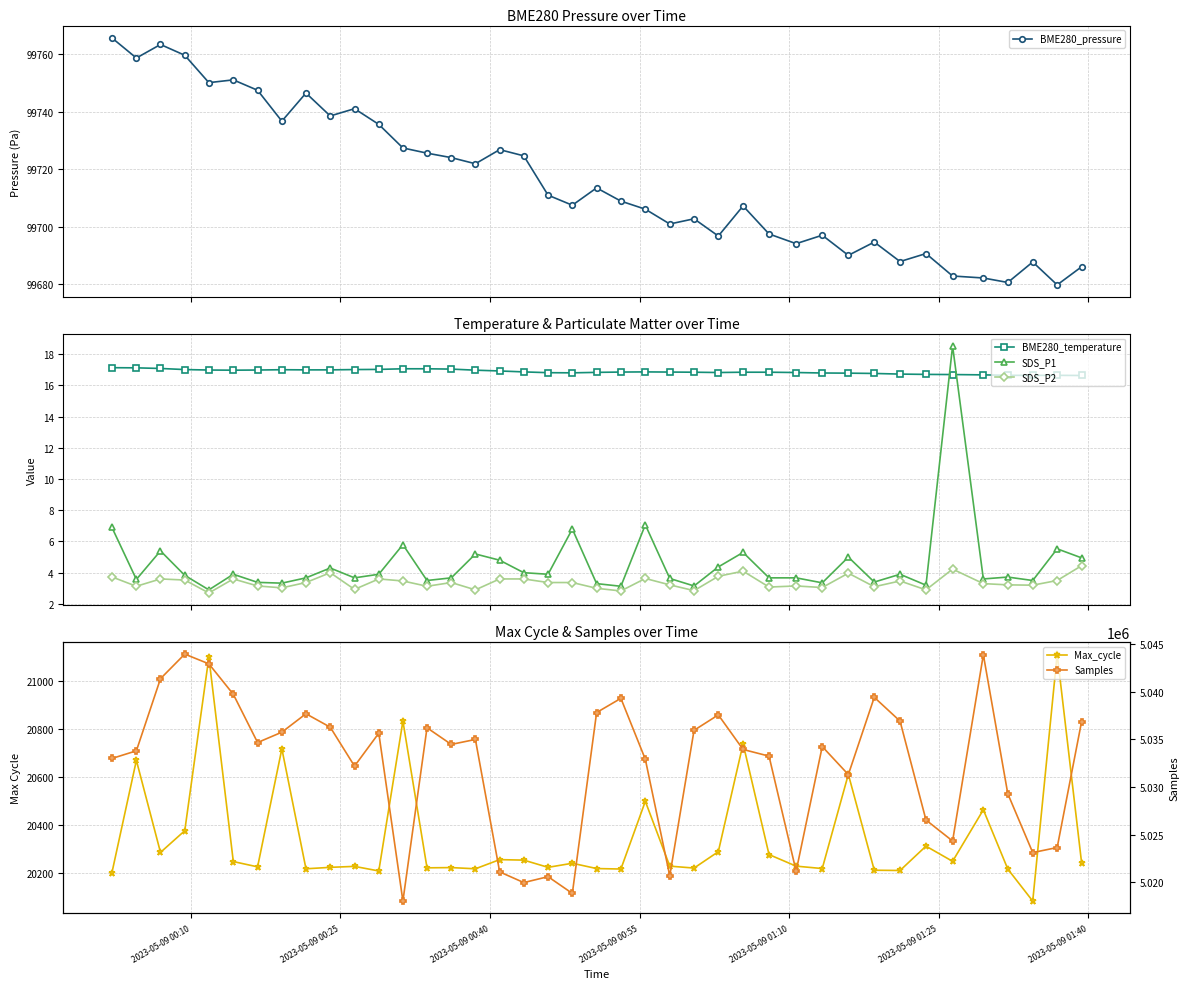

True or false: BME280_temperature and SDS_P2 intersect in this chart.

False